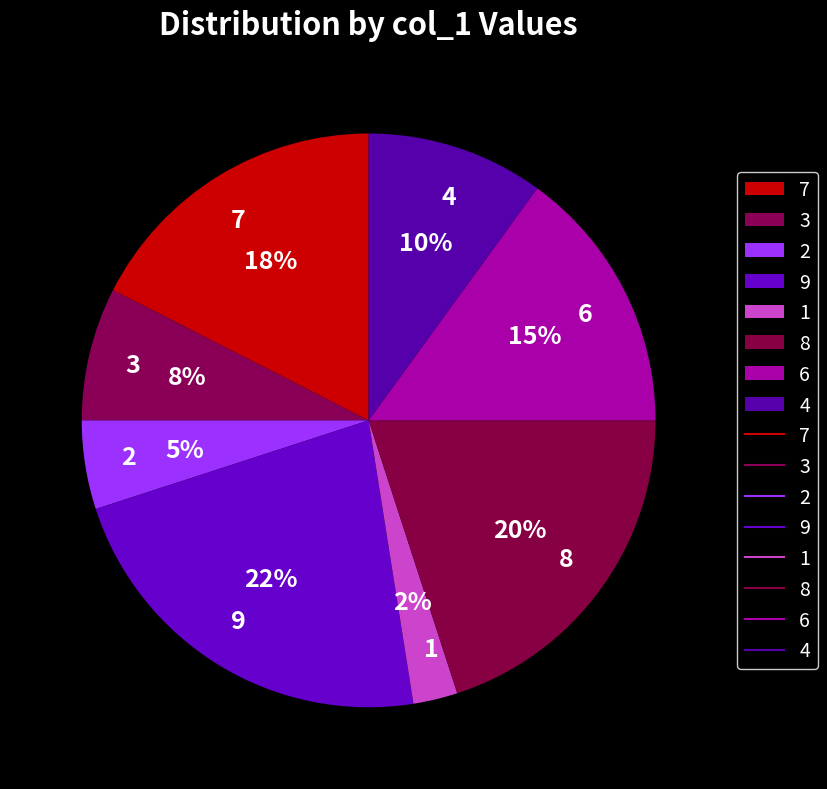

True or false: 7 accounts for 18% of the total.

True